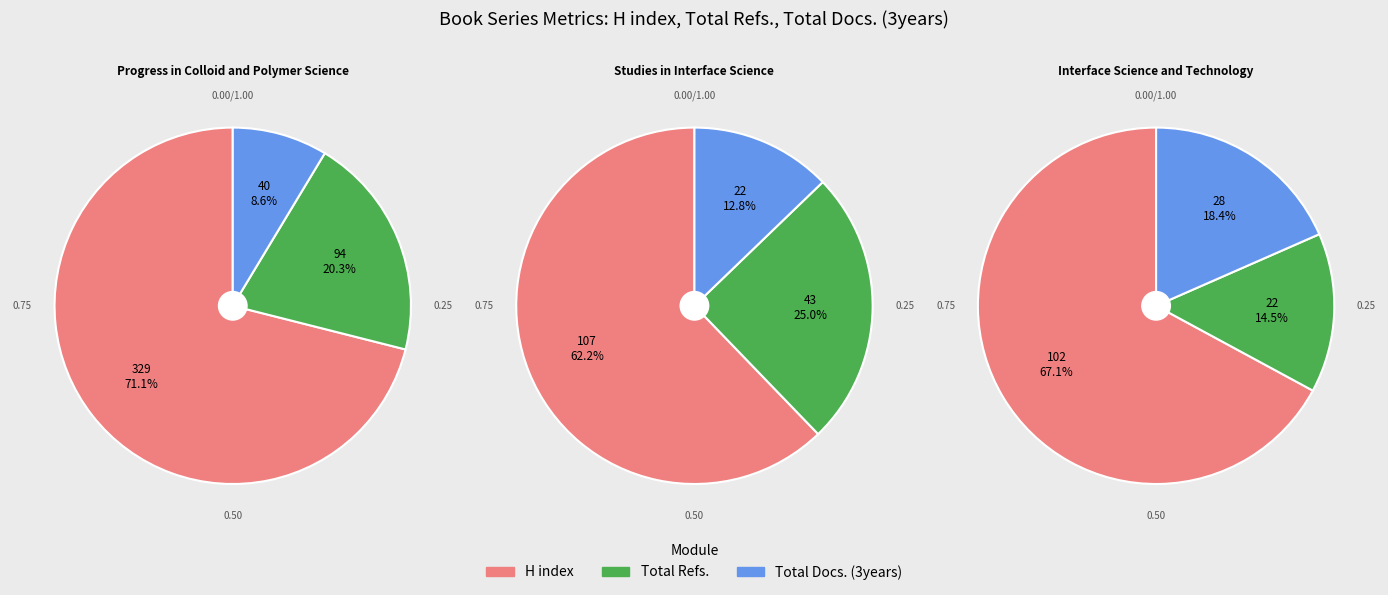

How many slices are in this pie chart?

3